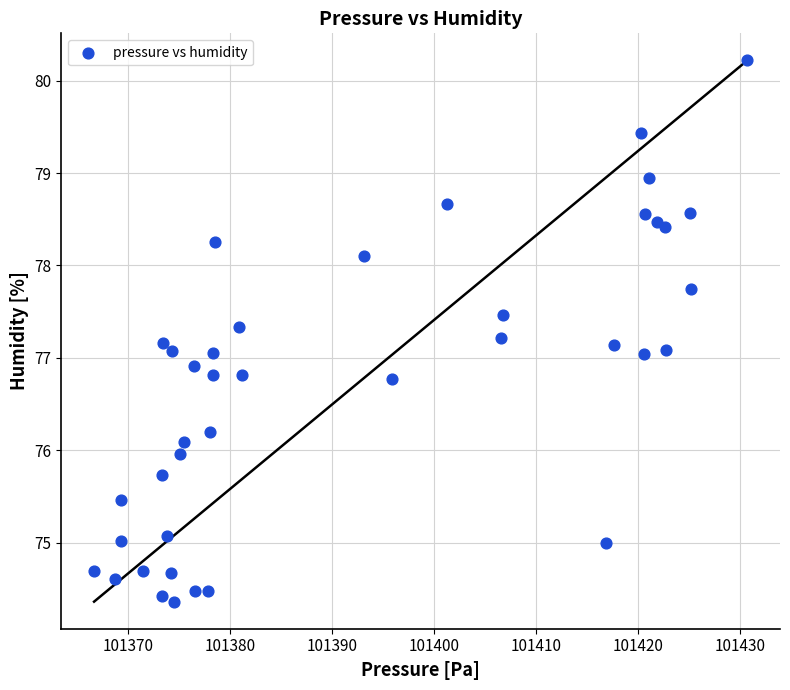

What is the range of Y values (max minus min)?

5.9